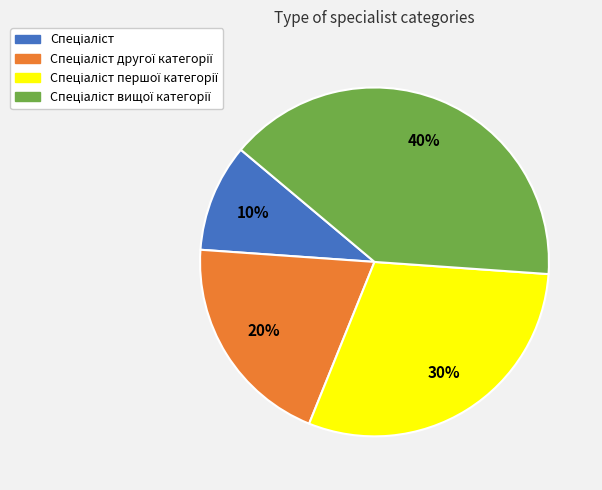

Is there a majority slice in this chart?

No